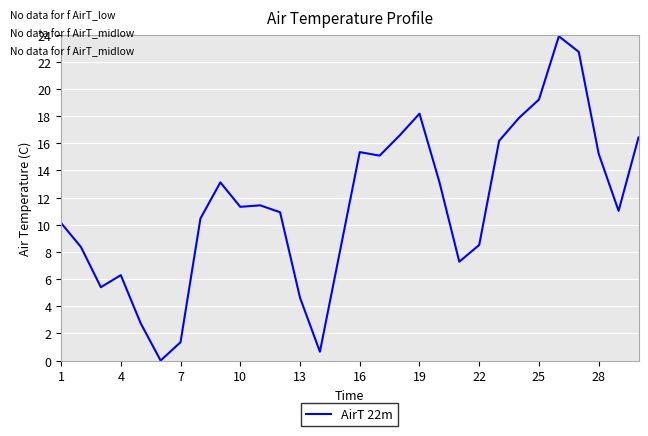

How many lines are shown in the chart?

1